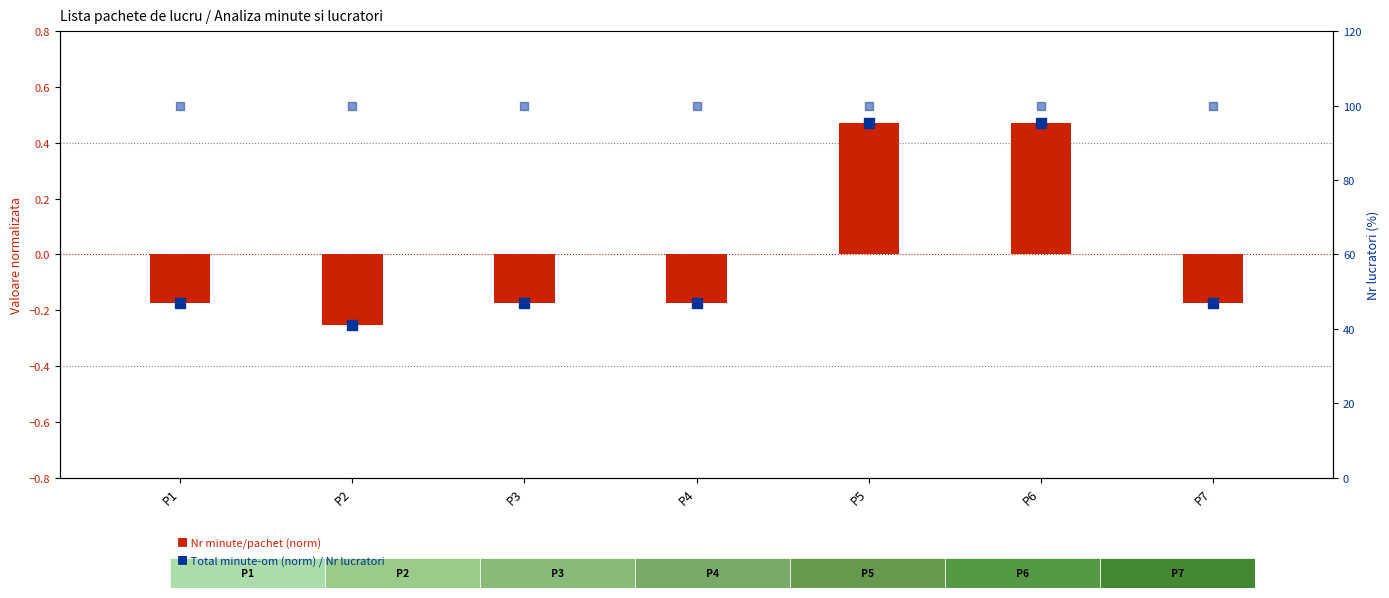

Is the value of Total minute-om (norm) at P1 greater than the value of Nr minute/pachet (norm) at P4?

No